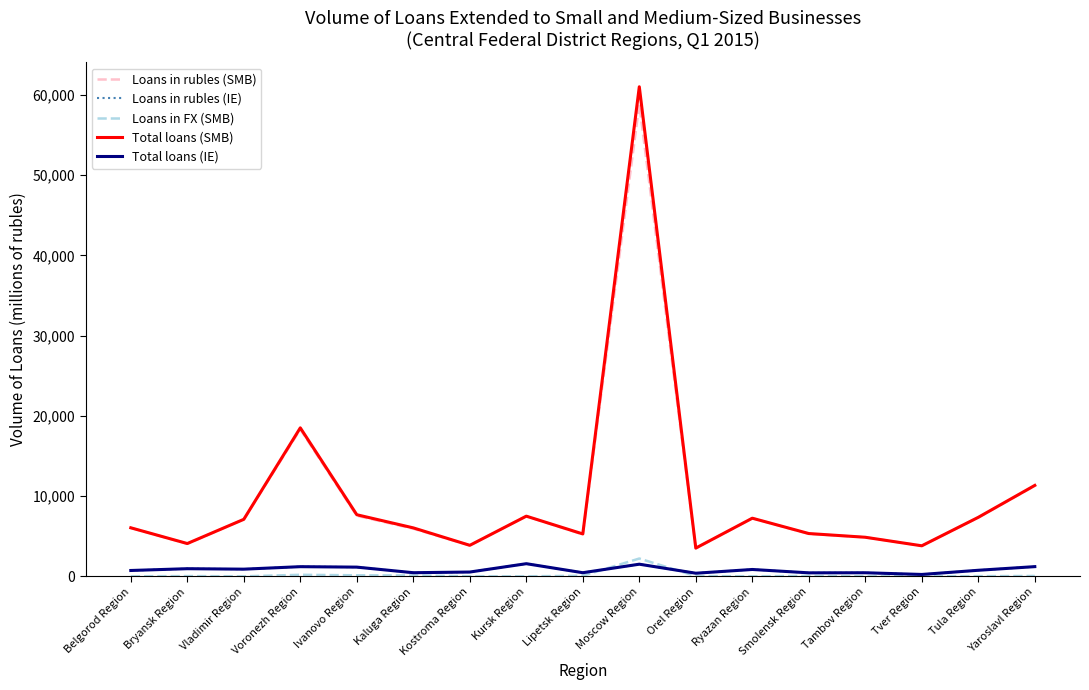

Which series changed the most between Bryansk Region and Smolensk Region?

Total loans (SMB)